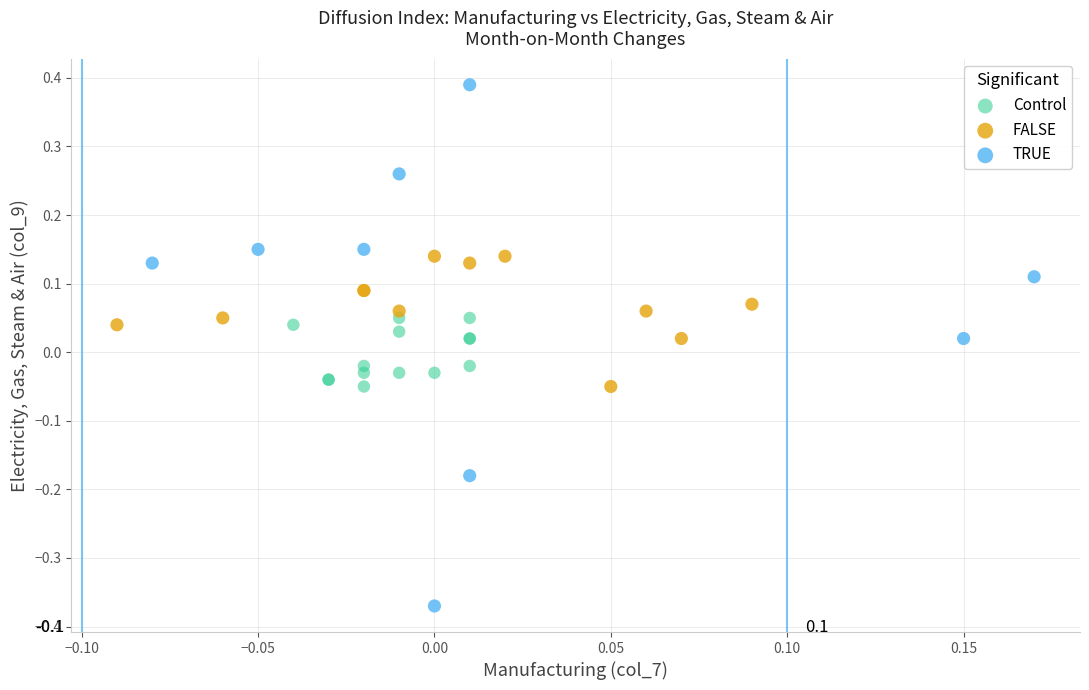

Which series has the widest spread of Y values?

TRUE